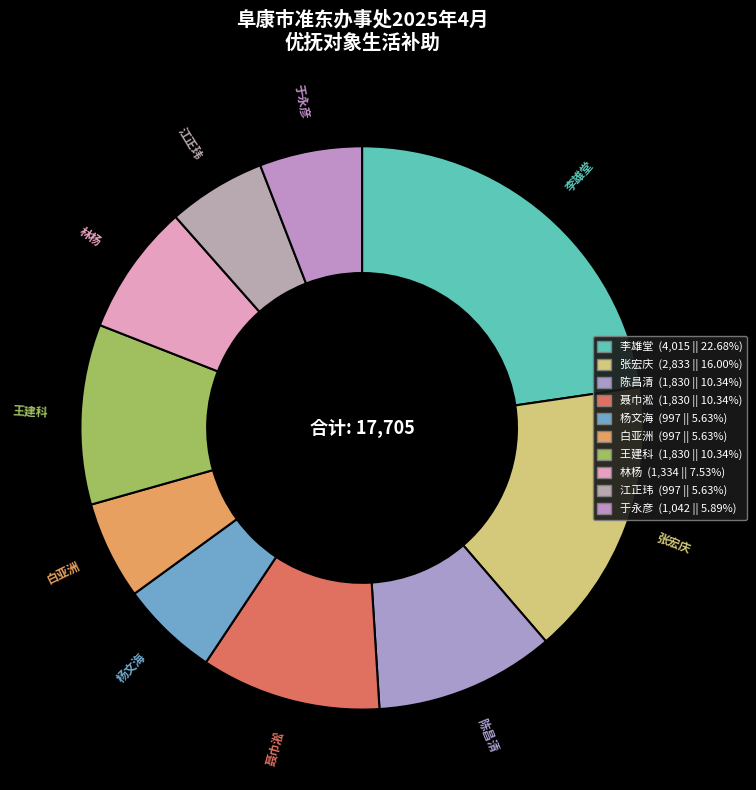

How many slices are in this pie chart?

10